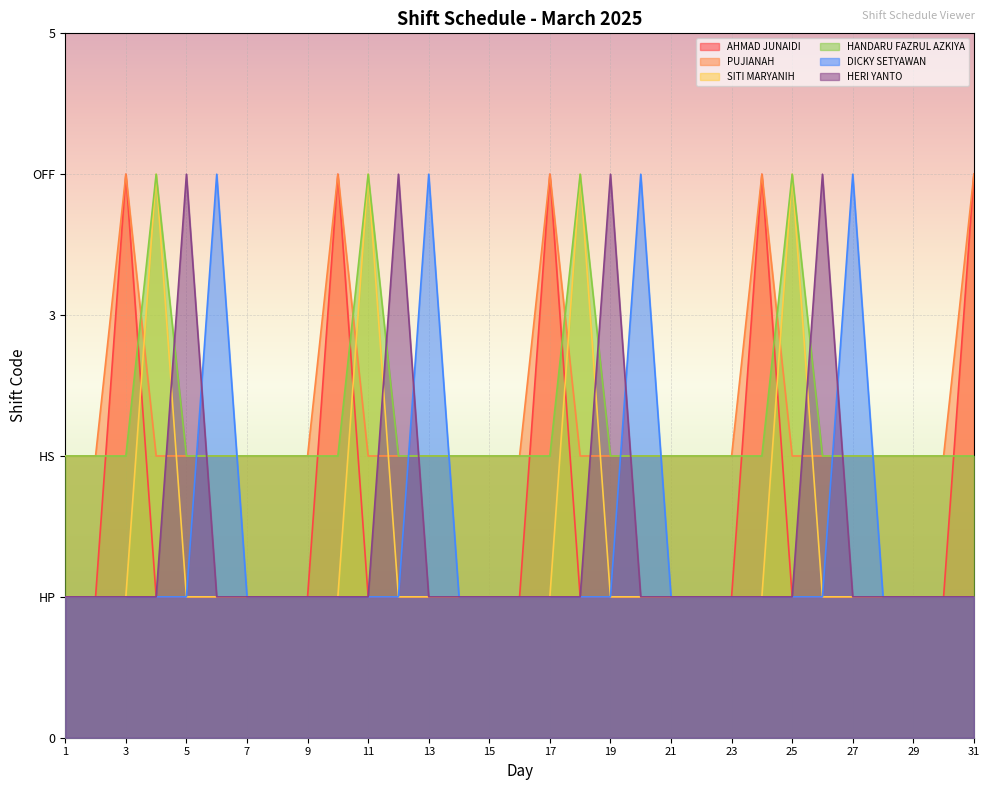

In DICKY SETYAWAN, how many points are higher than both neighbors (excluding endpoints)?

4